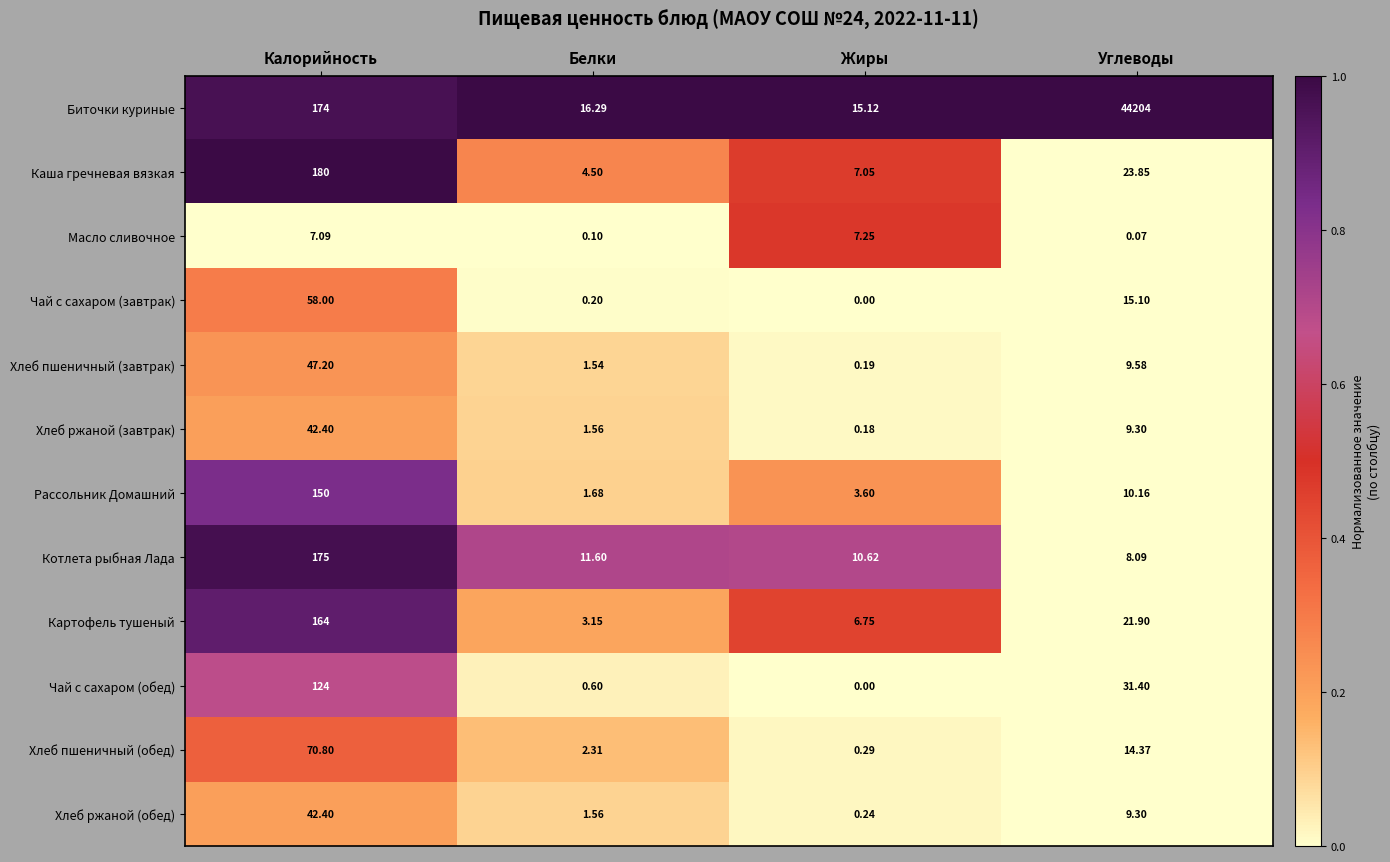

Which category has the highest value in the Хлеб пшеничный (обед) series?

Калорийность